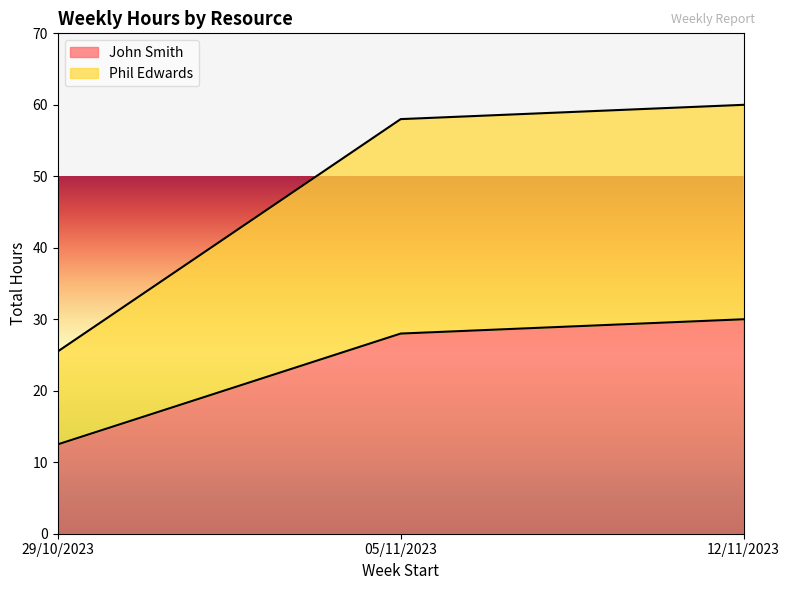

What is the minimum value shown in the chart?

12.5